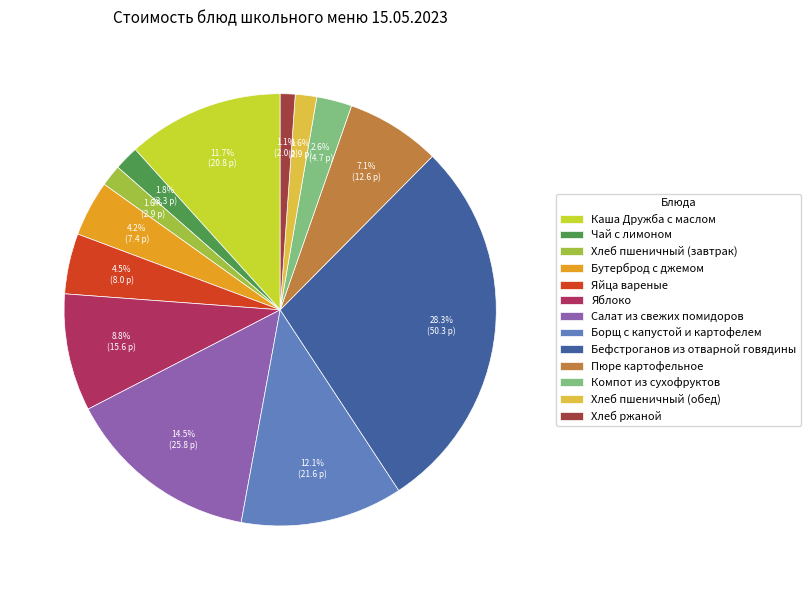

Count the number of slices in the pie.

13